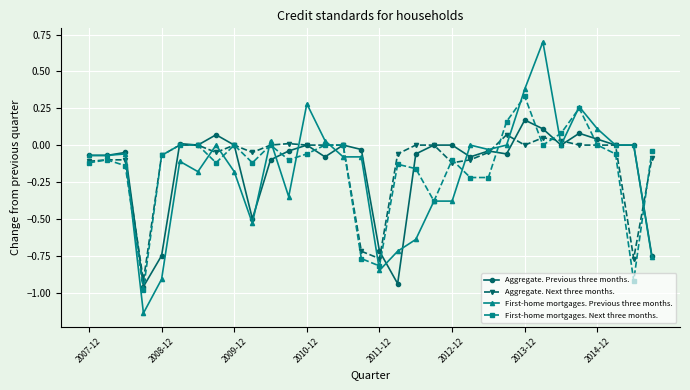

Does the chart have visible grid lines?

Yes